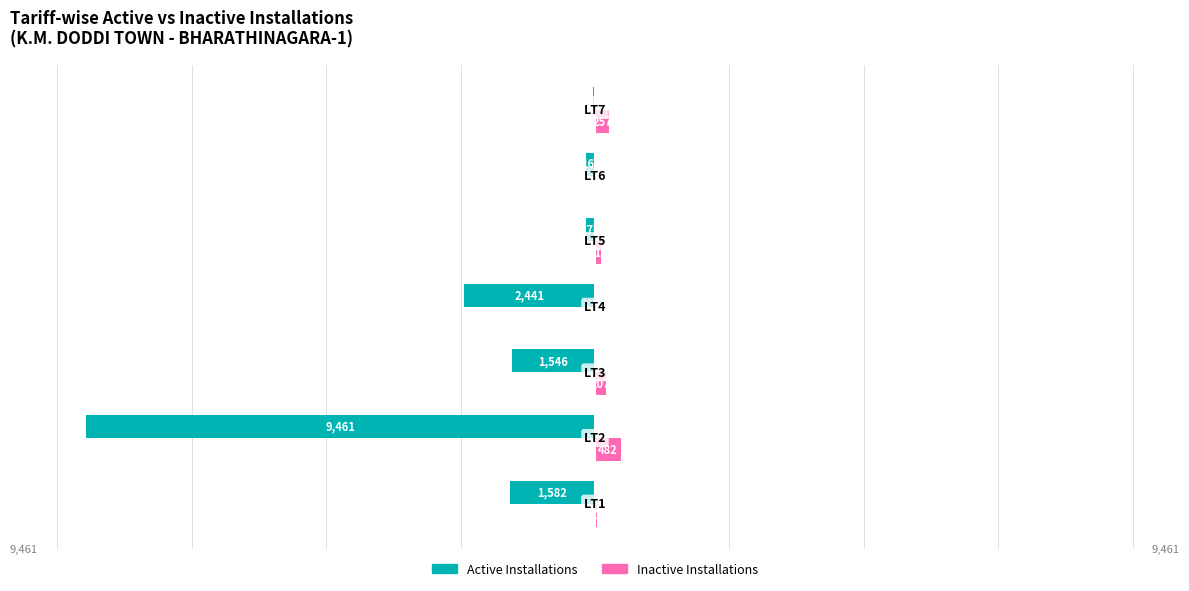

What are all the series names shown in the legend?

Active Installations, Inactive Installations